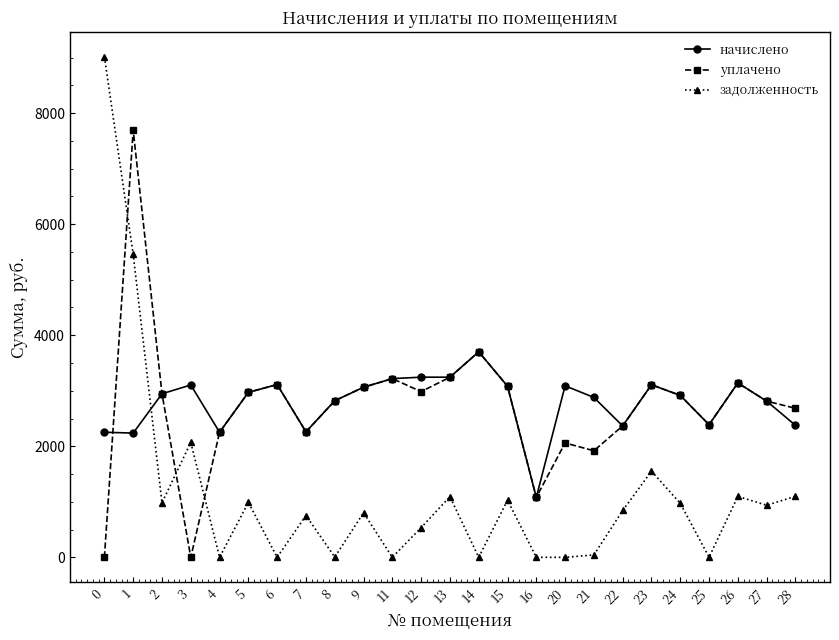

How many times do начислено and задолженность cross each other?

1